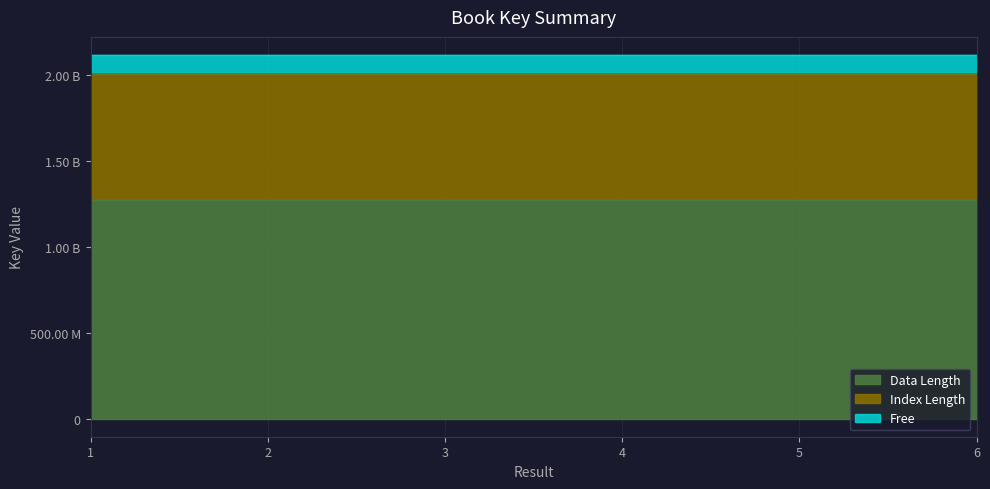

Reading left to right, what are all the values shown in this chart?

1=2011995561.8	2=2011988909.8	3=2011998311.0	4=2011992505.6	5=2011993685.5	6=2011989810.4